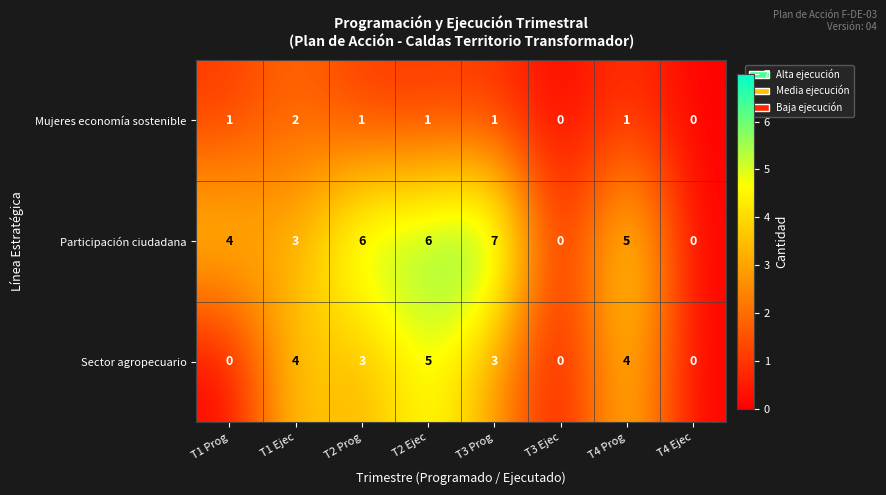

What is the difference between the maximum and minimum values in the Participación ciudadana series?

7